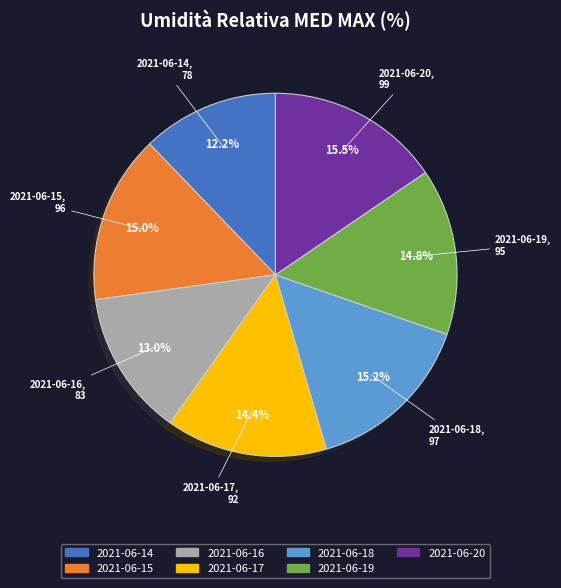

Is there a majority slice in this chart?

No